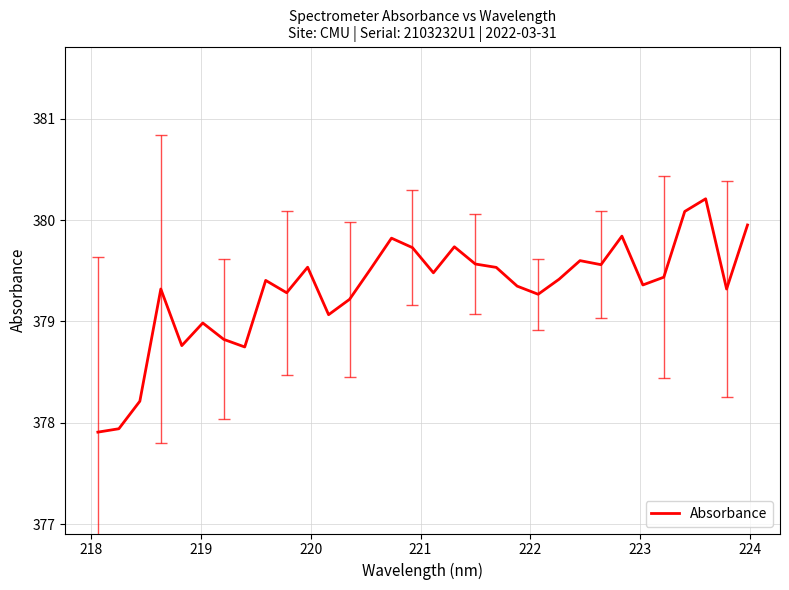

What is the greatest value displayed?

380.2